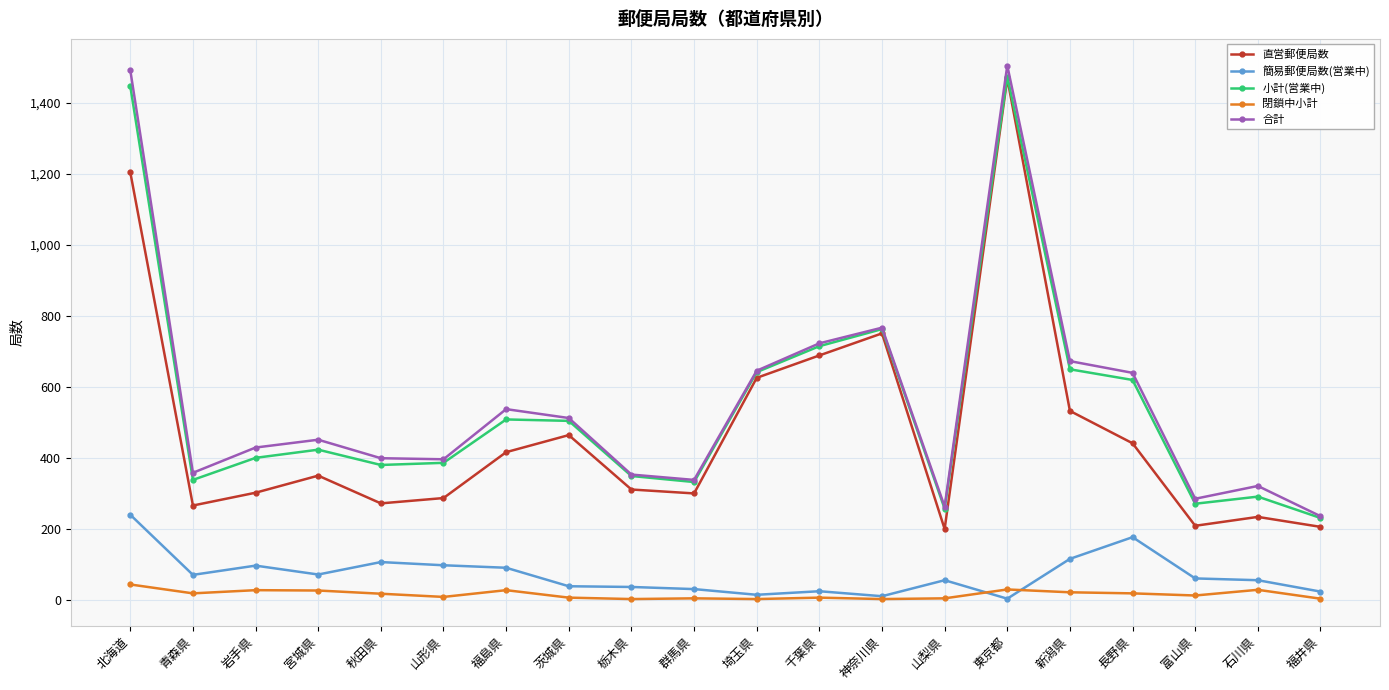

How many interior local peaks does the 合計 series have?

5